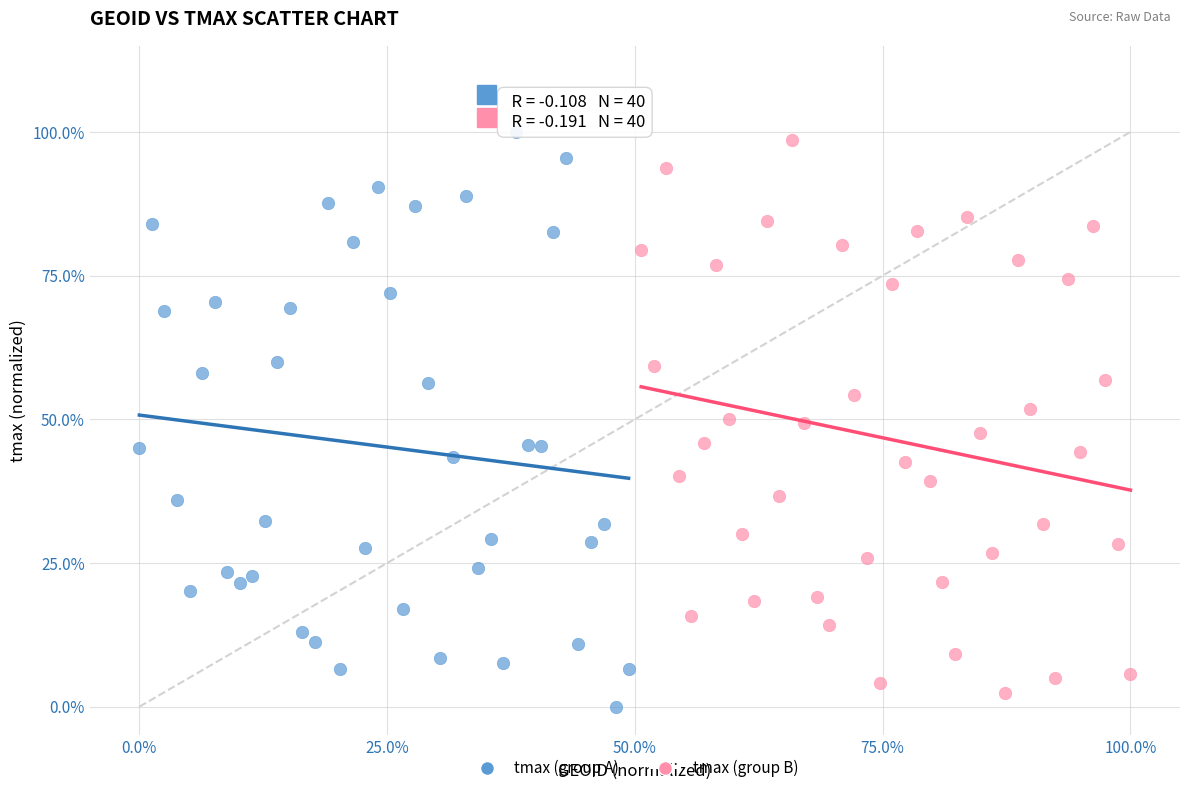

What are all the series names shown in the legend?

tmax (group A), tmax (group B)